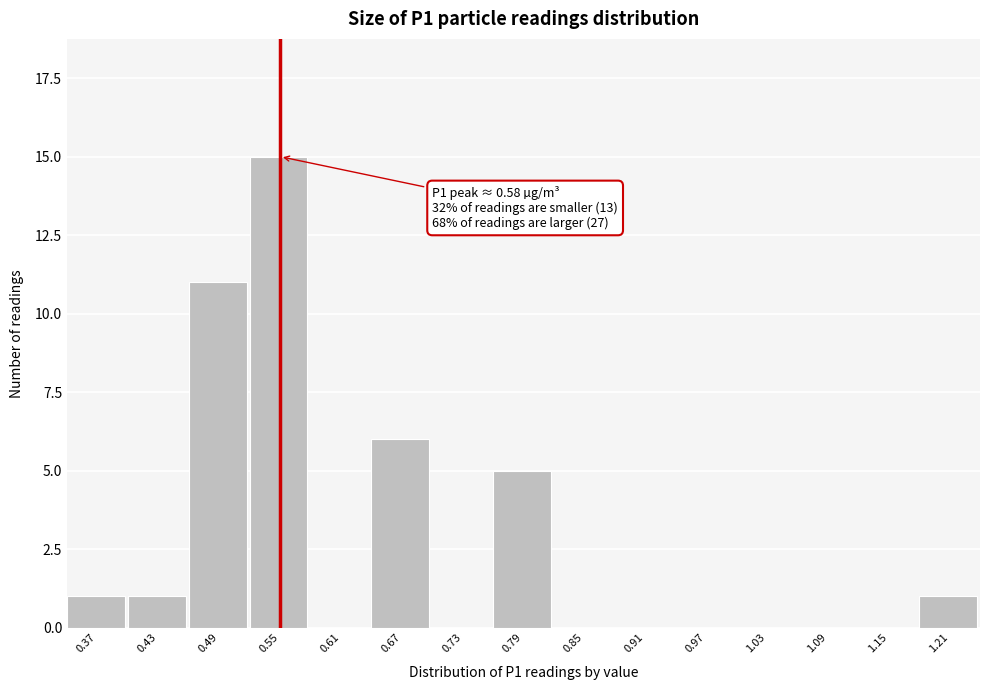

Reading left to right, transcribe all the data shown in this chart.

0.37=1	0.43=1	0.49=11	0.55=15	0.61=0	0.67=6	0.73=0	0.79=5	0.85=0	0.91=0	0.97=0	1.03=0	1.09=0	1.15=0	1.21=1